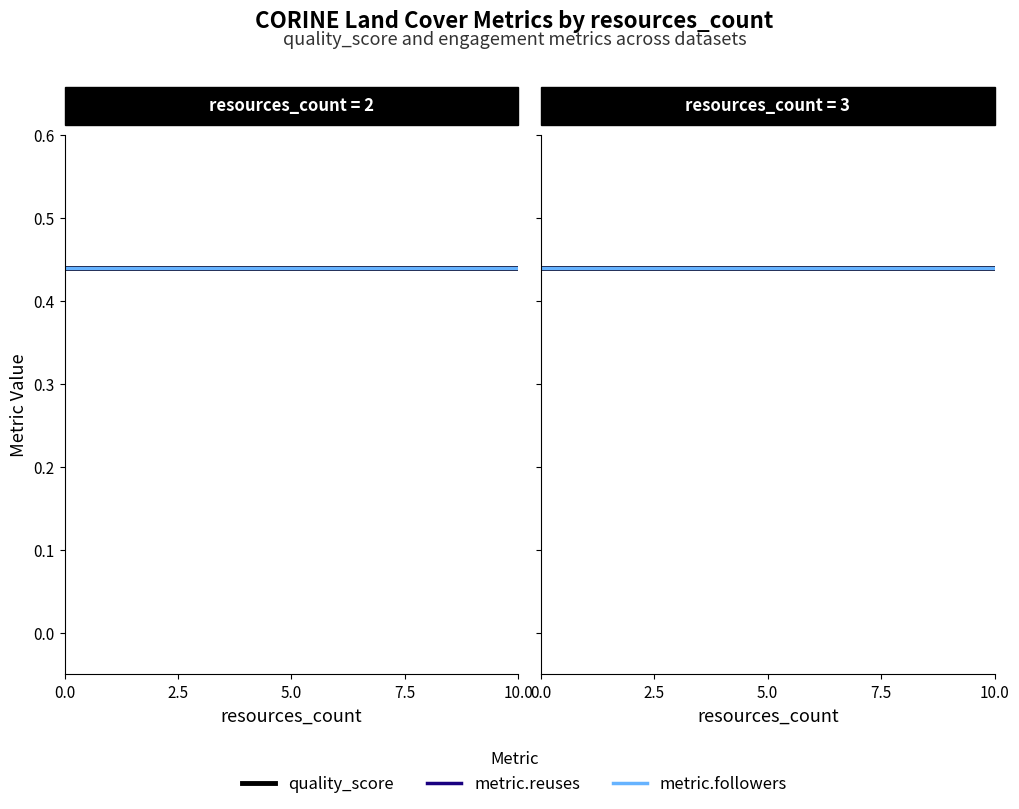

True or false: metric.followers and metric.reuses intersect in this chart.

False